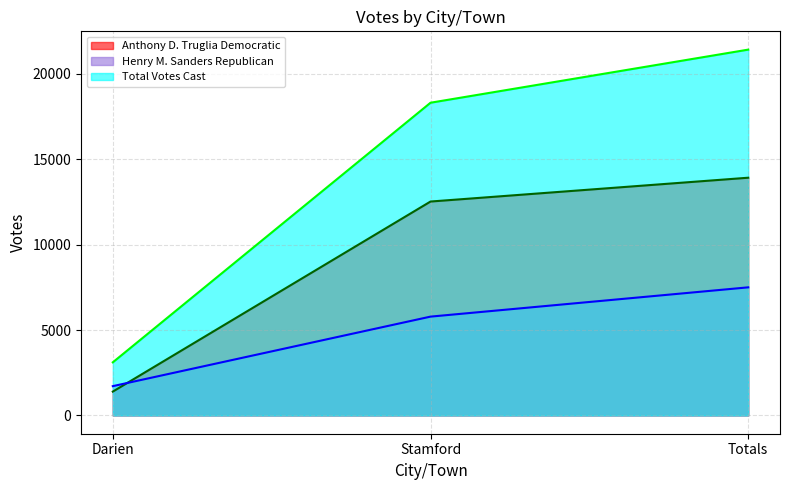

Reading right to left, what are all the values shown in this chart?

Anthony D. Truglia Democratic: Totals=13913	Stamford=12519	Darien=1394
Henry M. Sanders Republican: Totals=7497	Stamford=5783	Darien=1714
Total Votes Cast: Totals=21410	Stamford=18302	Darien=3108